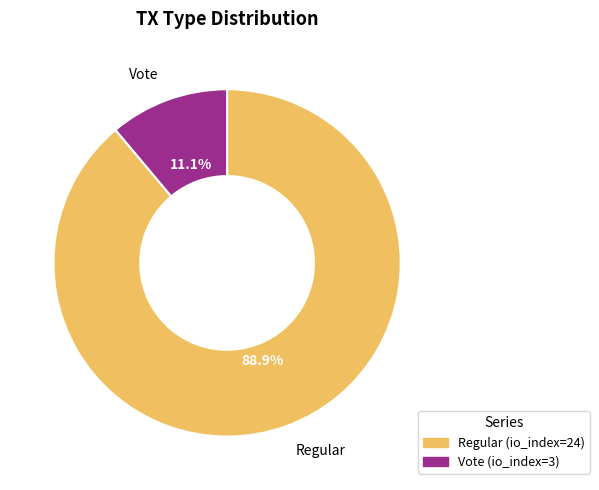

How many segments does this pie chart have?

2